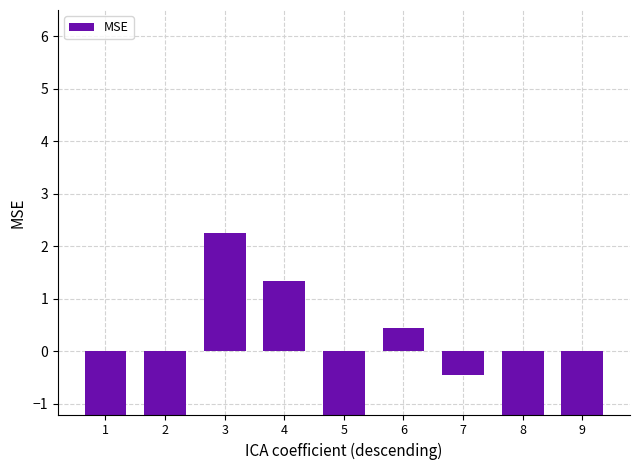

Reading left to right, what are all the values shown in this chart?

-3.1	-1.4	2.2	1.4	-2.2	0.5	-0.5	-5.0	-4.0